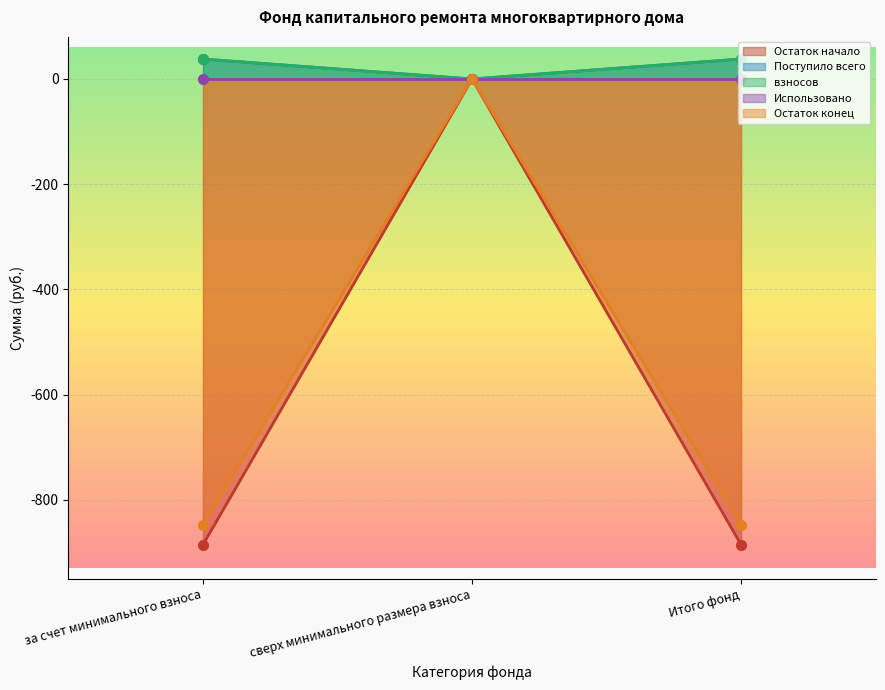

Where does the Остаток начало series first go above -847?

сверх минимального размера взноса